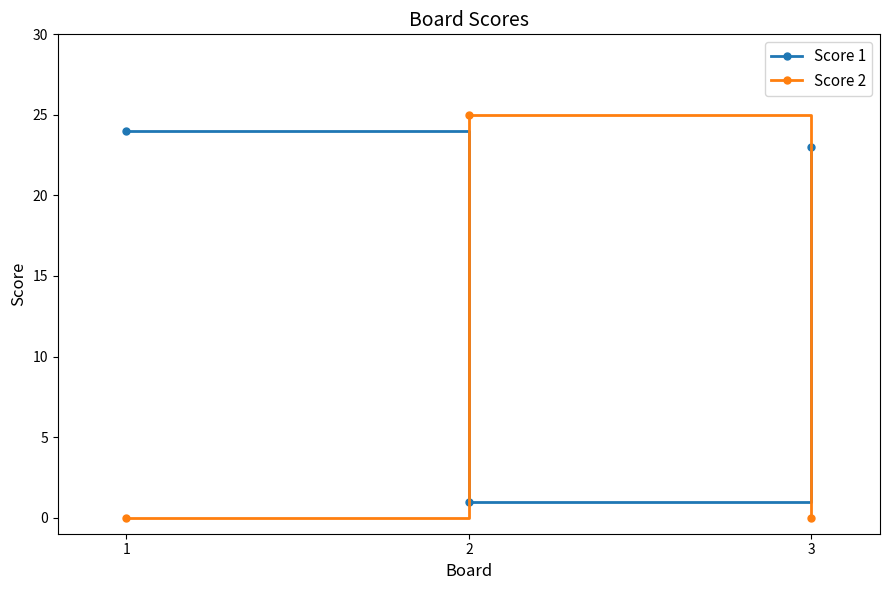

Reading left to right, list all the values displayed in this chart.

Score 1: 1=24	2=1	3=23
Score 2: 1=0	2=25	3=0